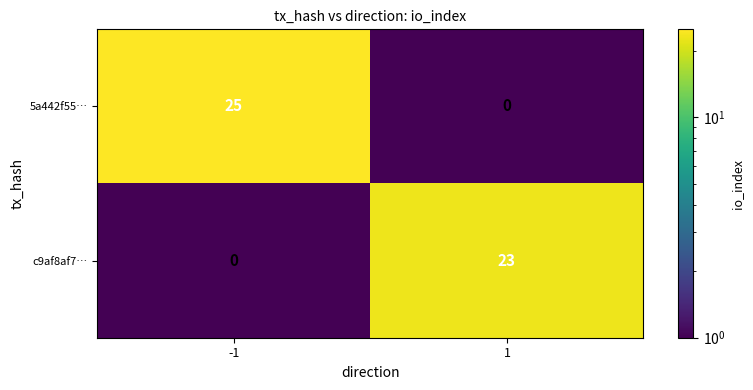

True or false: c9af8af7… has a value of 15 at 1.

False